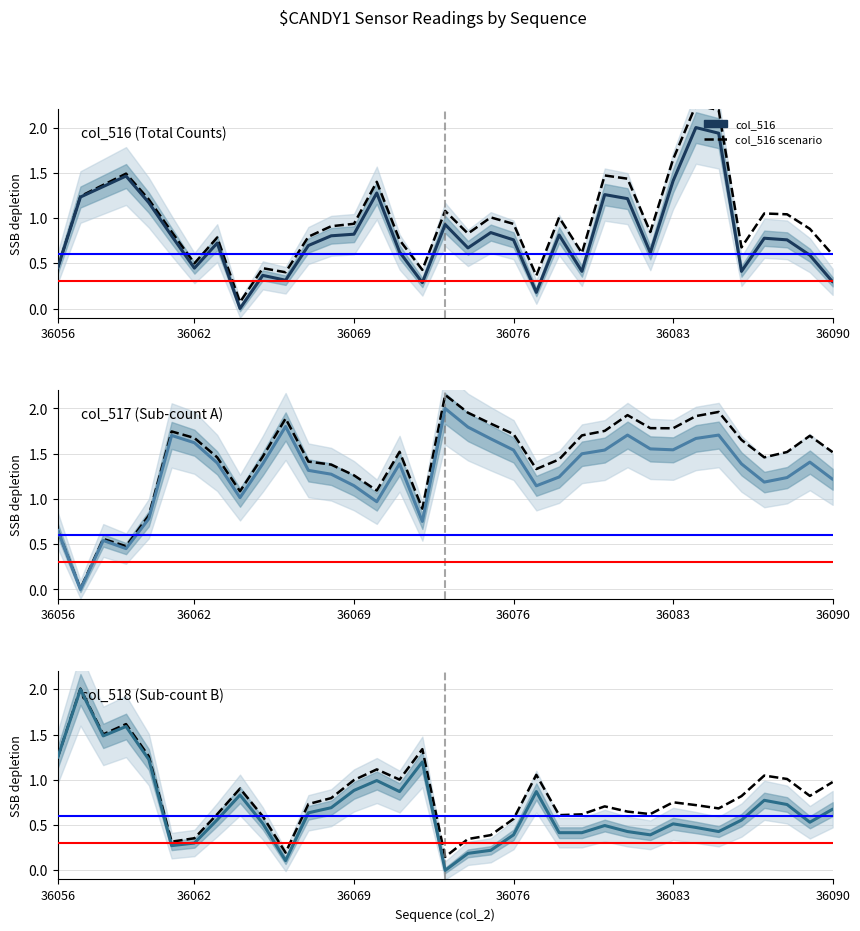

Reading right to left, what are all the values shown in this chart?

col_516: 0.3	0.6	0.8	0.8	0.4	1.9	2.0	1.4	0.6	1.2	1.3	0.4	0.8	0.2	0.8	0.8	0.7	0.9	0.3	0.6	1.3	0.8	0.8	0.7	0.3	0.4	0.0	0.7	0.4	0.8	1.2	1.5	1.3	1.2	0.4
col_517: 1.2	1.4	1.2	1.2	1.4	1.7	1.7	1.5	1.6	1.7	1.5	1.5	1.2	1.1	1.5	1.7	1.8	2.0	0.8	1.4	1.0	1.1	1.3	1.3	1.8	1.4	1.0	1.4	1.6	1.7	0.8	0.5	0.5	0.0	0.7
col_518: 0.7	0.5	0.7	0.8	0.6	0.4	0.5	0.5	0.4	0.4	0.5	0.4	0.4	0.9	0.4	0.2	0.2	0.0	1.2	0.9	1.0	0.9	0.7	0.6	0.1	0.5	0.8	0.6	0.3	0.3	1.2	1.6	1.5	2.0	1.2